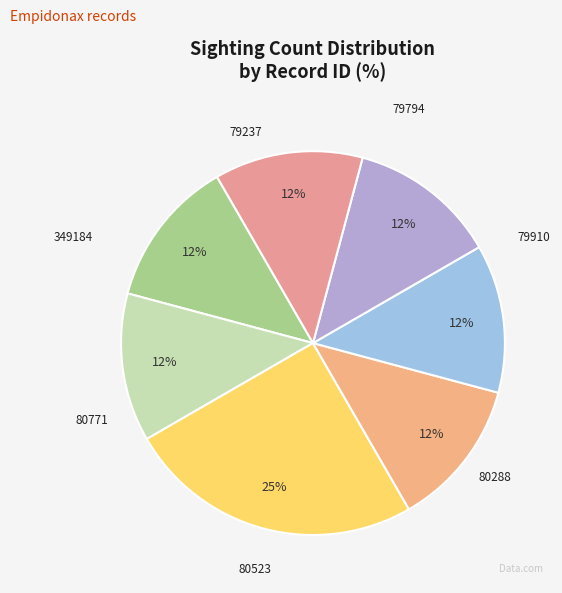

Combined, what portion of the pie is 79794 and 79237?

25.0%